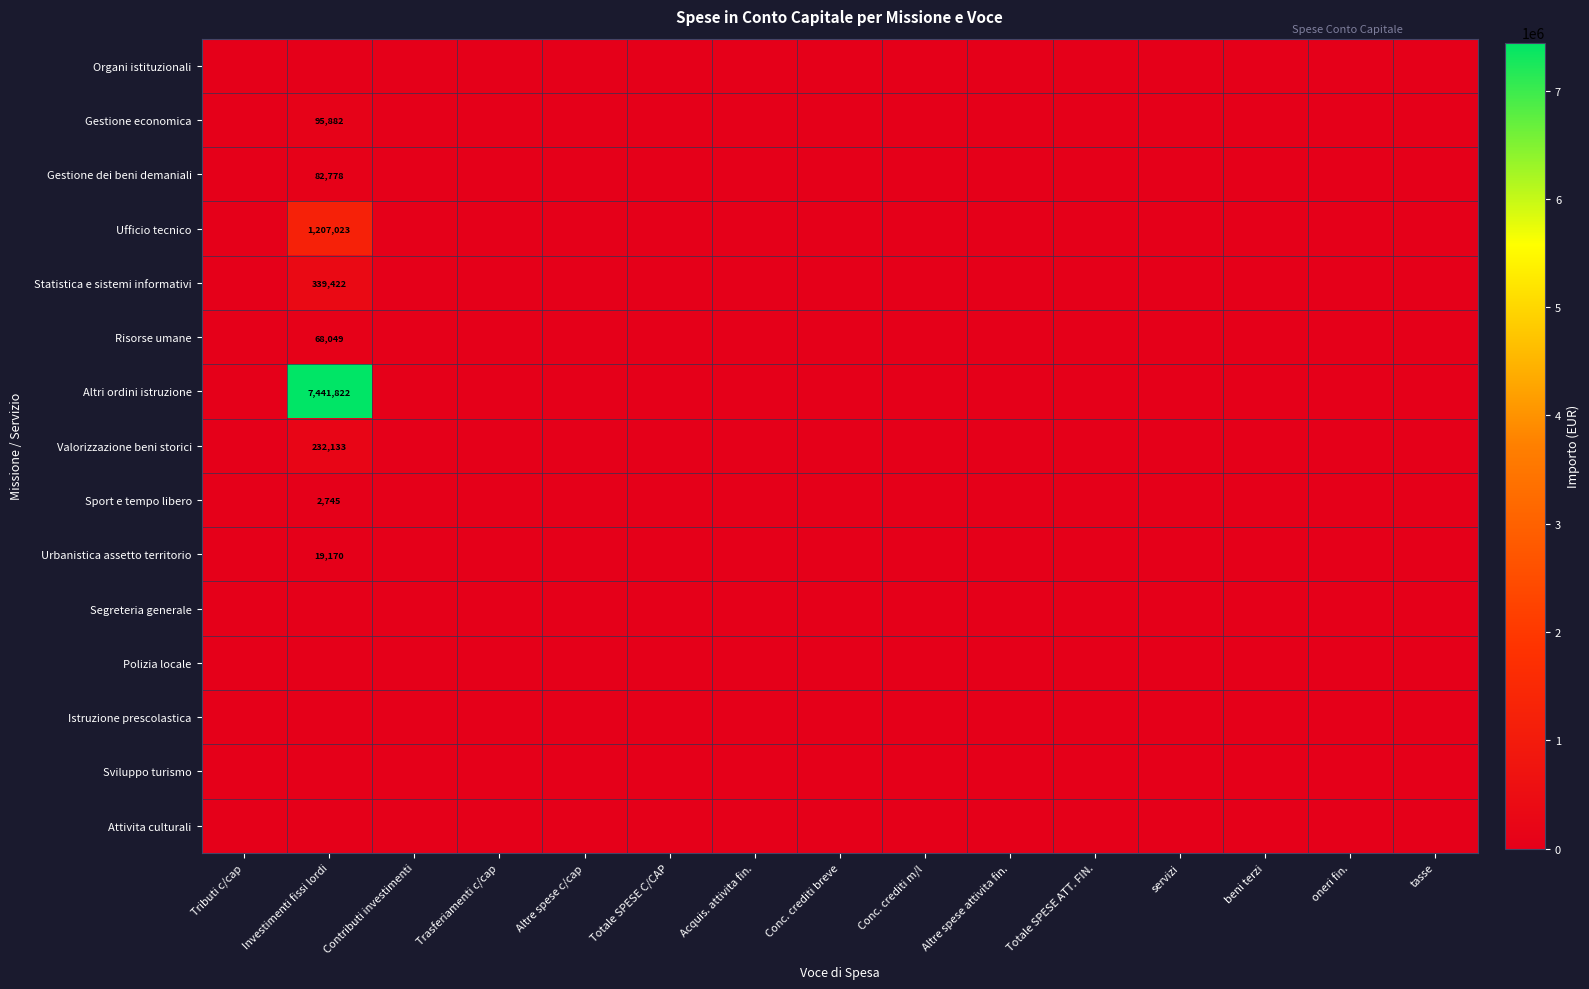

What is the greatest value displayed?

7441822.1